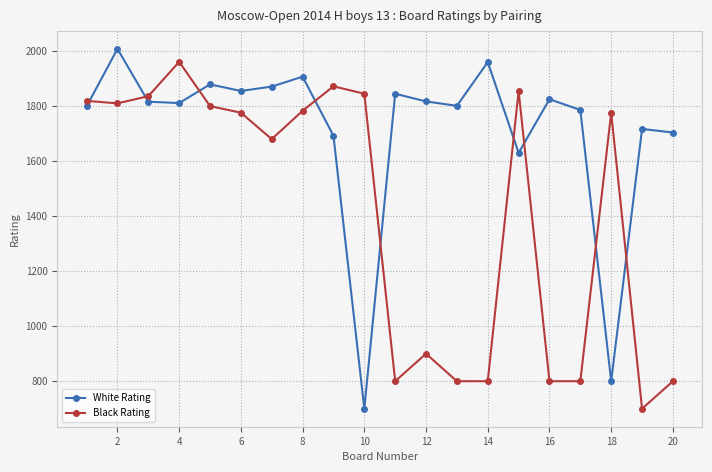

What is the maximum value shown in the chart?

2008